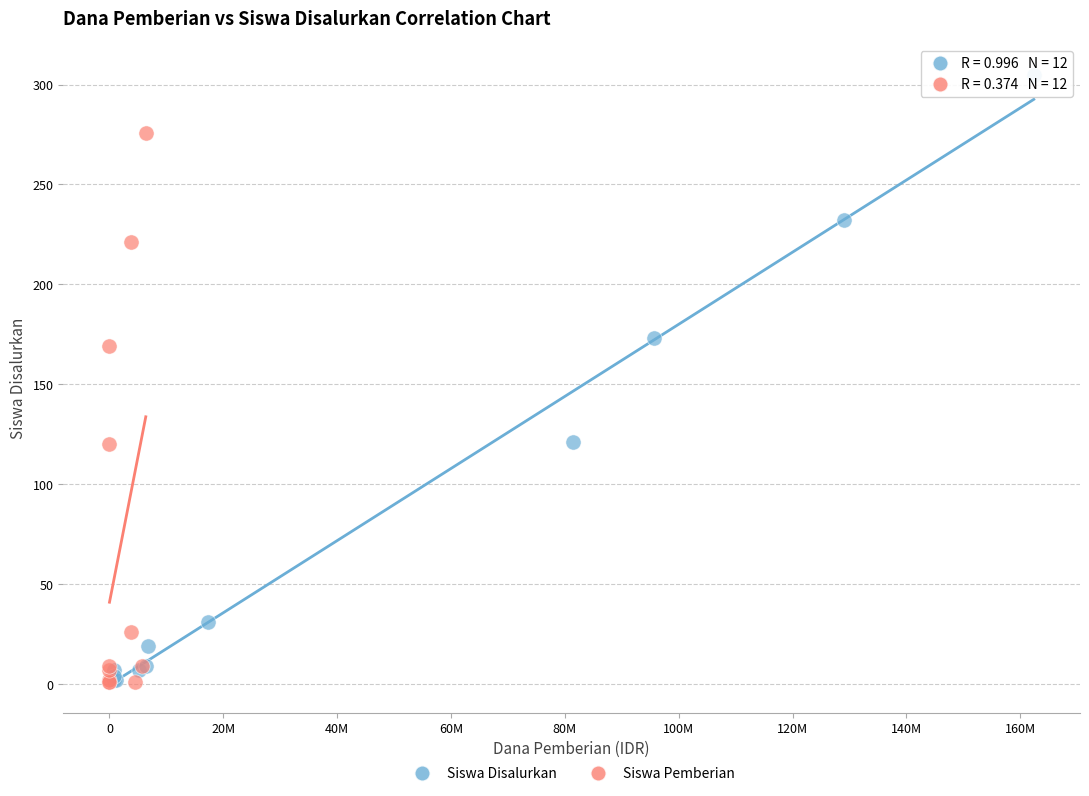

Which series contains the highest Y value?

Siswa Disalurkan